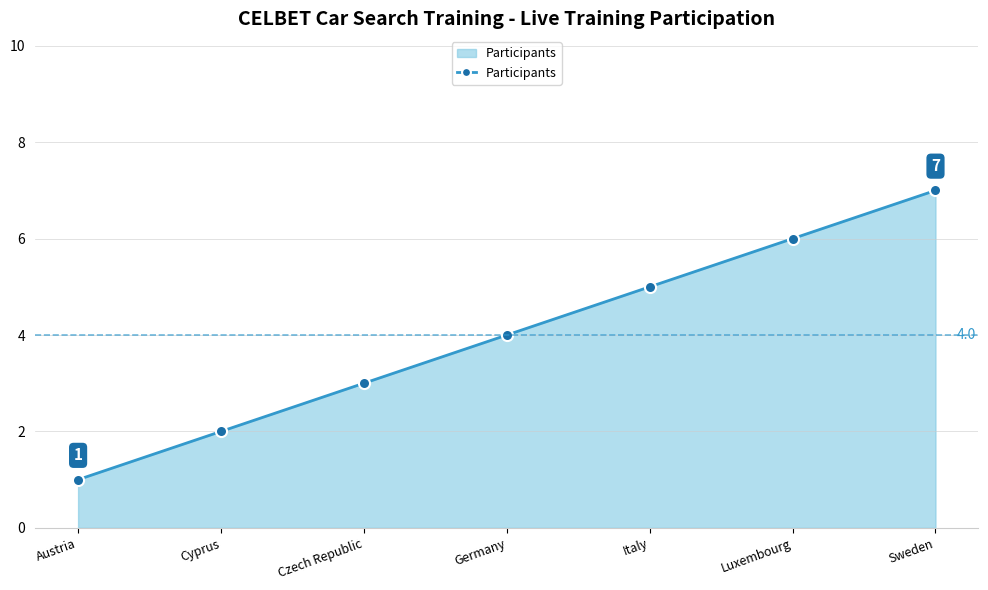

What is the change in value from Luxembourg to Sweden?

+1